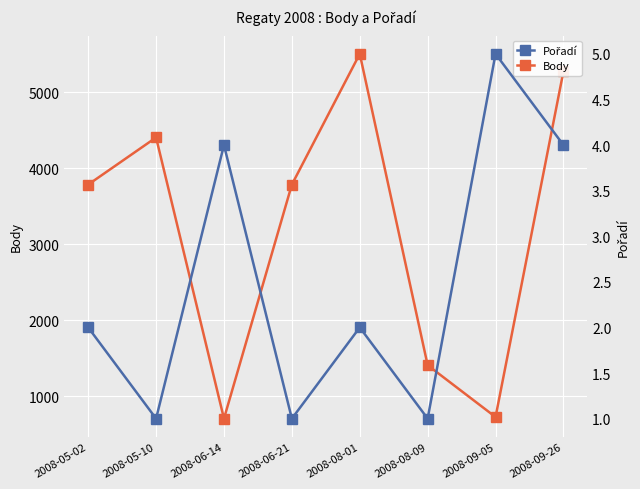

What is the sum of the Body values at 2008-05-02 and 2008-09-26?

9059